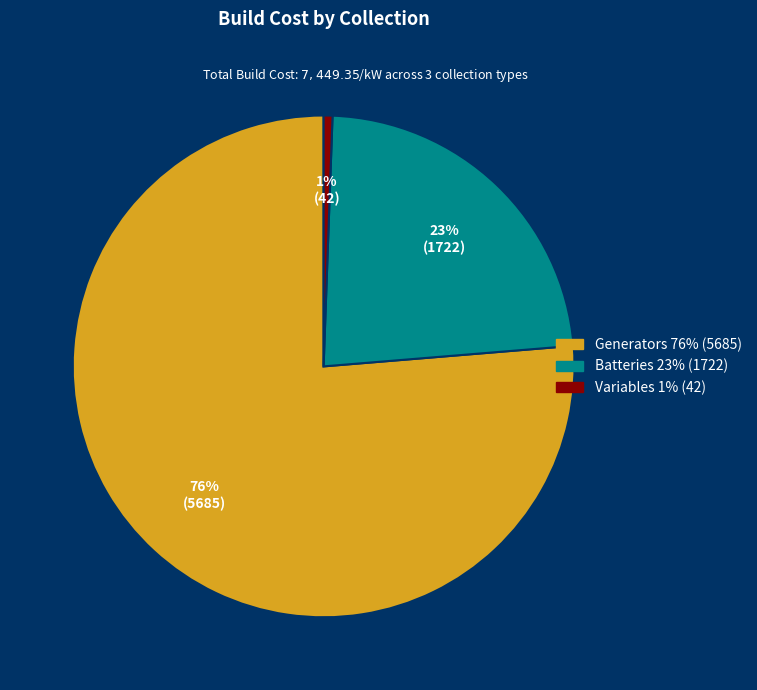

How many segments does this pie chart have?

3